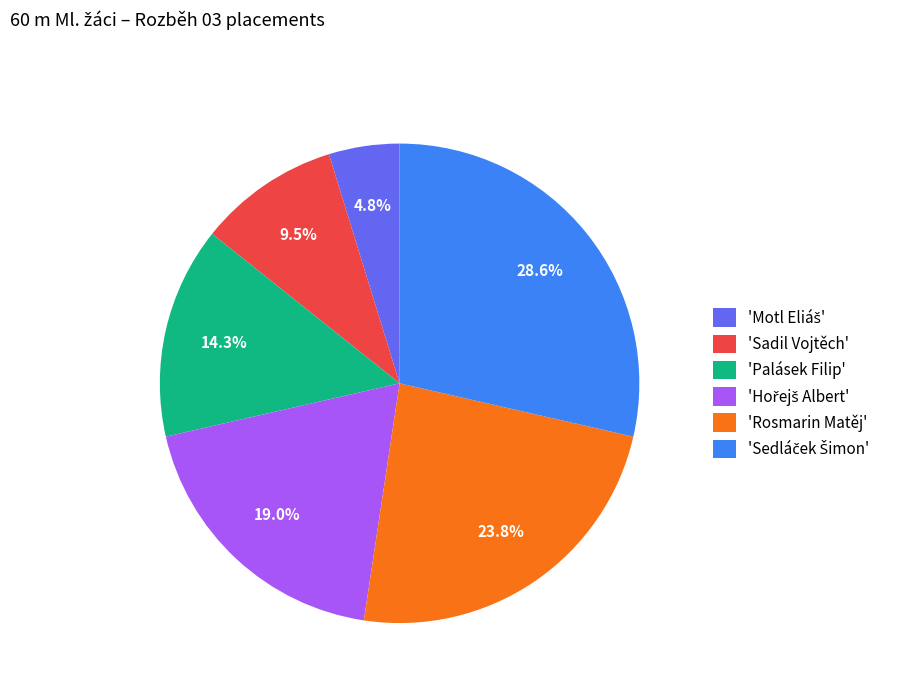

Does any single category account for the majority?

No